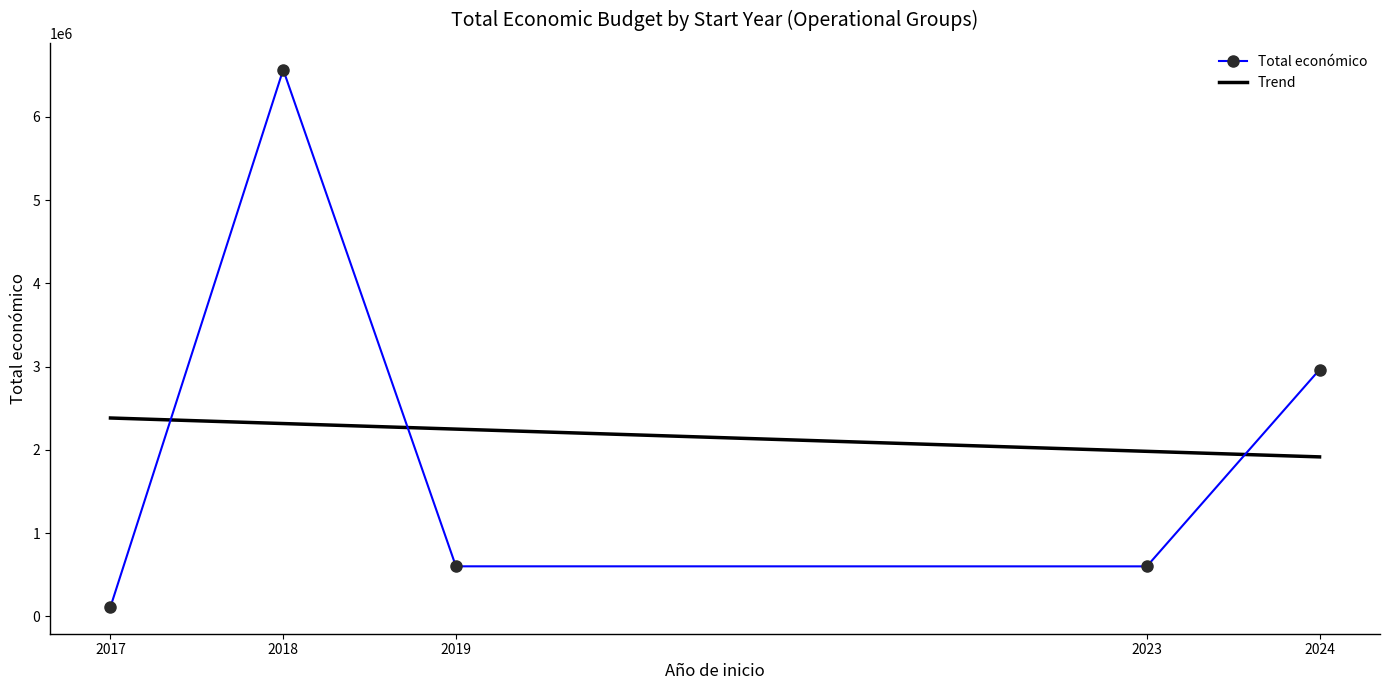

In Total económico, how many points are higher than both neighbors (excluding endpoints)?

1